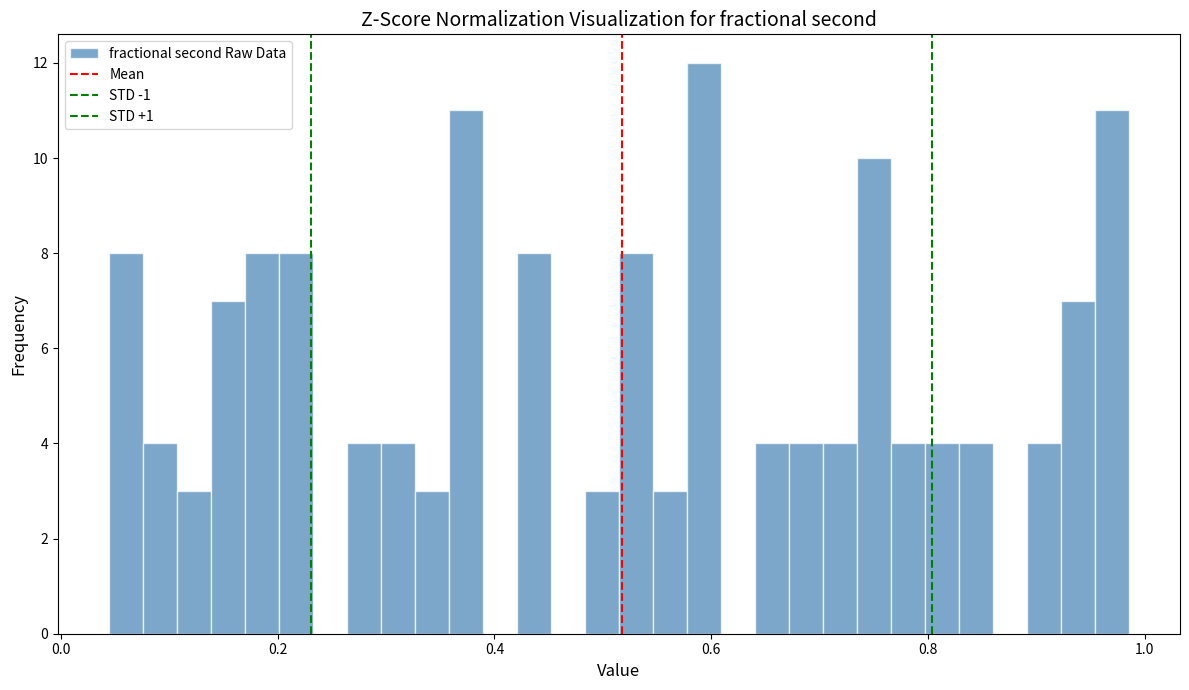

Read against the x-axis, roughly where is the centre of the tallest bar?

0.60